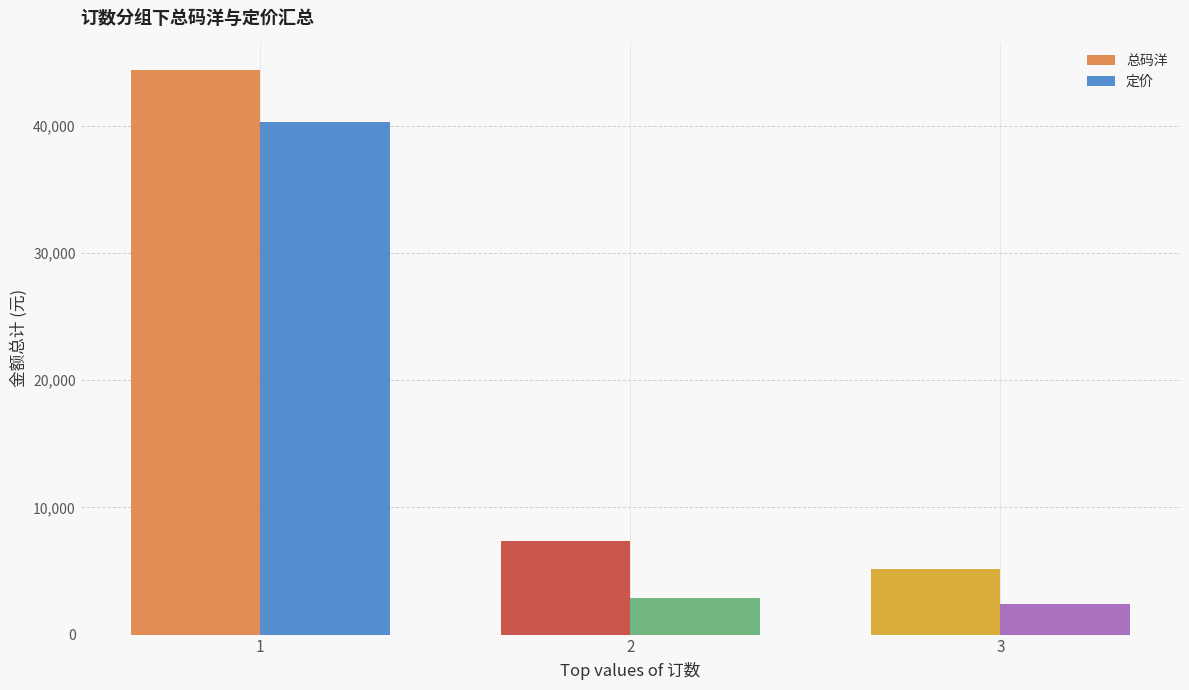

The value of 总码洋 at 3 is 5149.4. True or false?

True